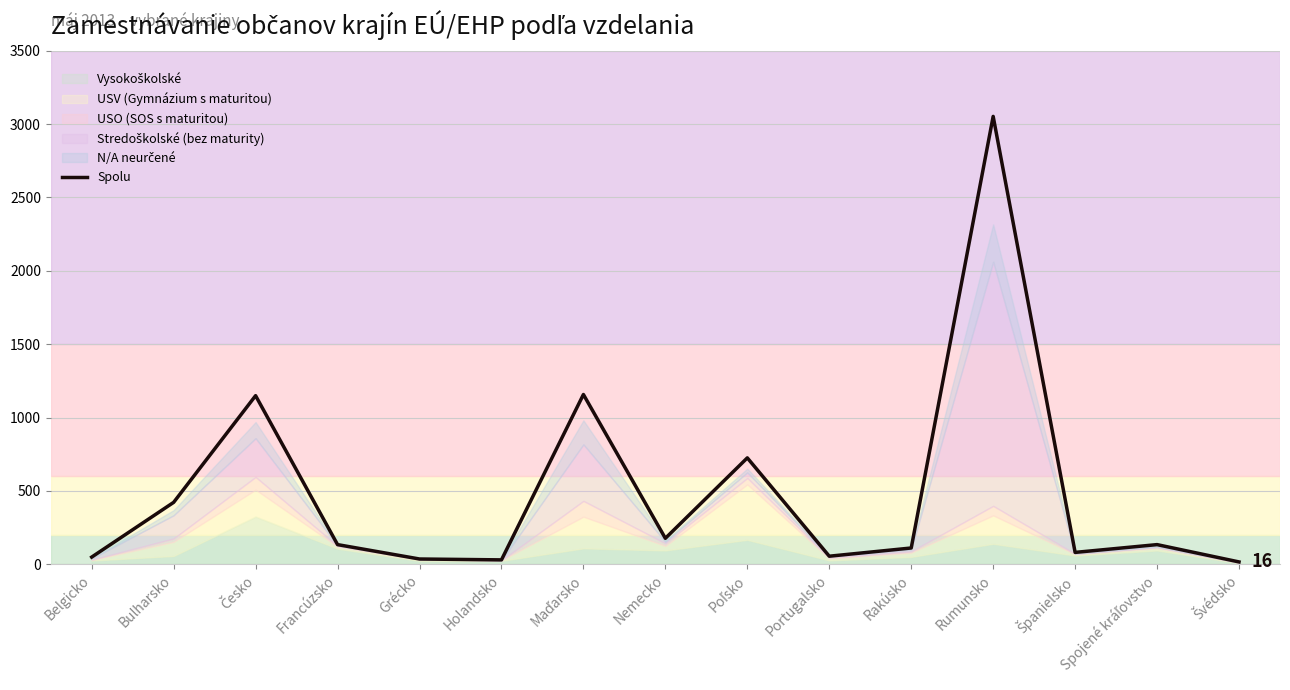

Reading left to right, extract all data points from this chart.

49	422	1149	134	36	30	1157	177	725	55	111	3052	81	134	16